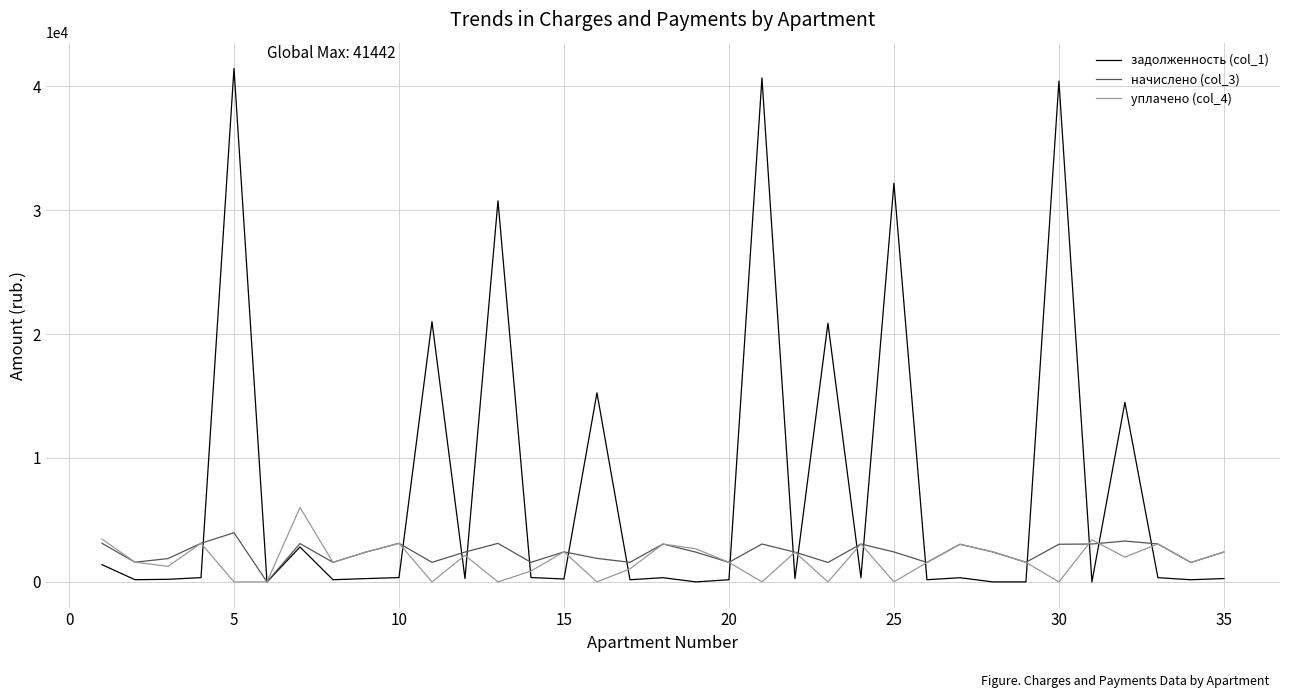

Which series has the largest total across all categories?

задолженность (col_1)